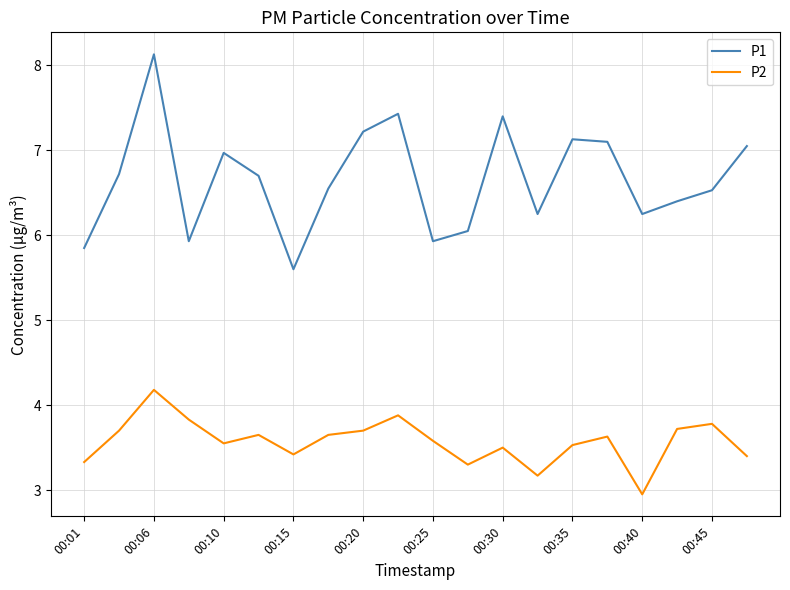

True or false: P1 and P2 intersect in this chart.

False